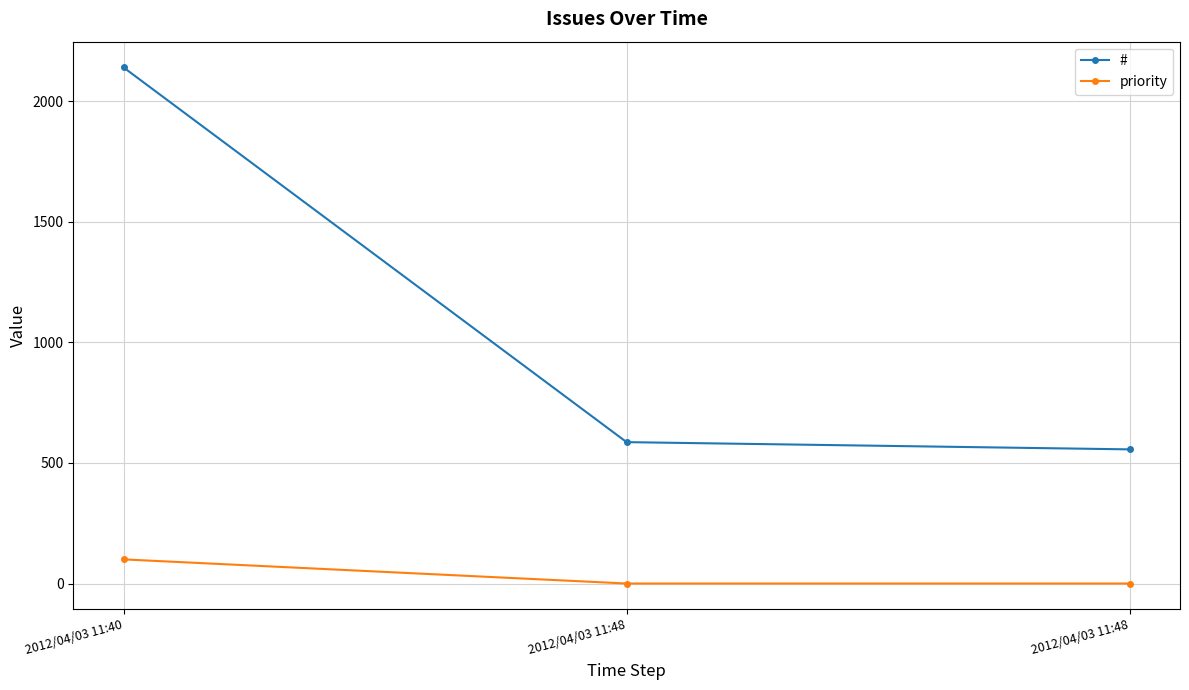

Read the priority value at 2012/04/03 11:40, to the nearest 50.

100